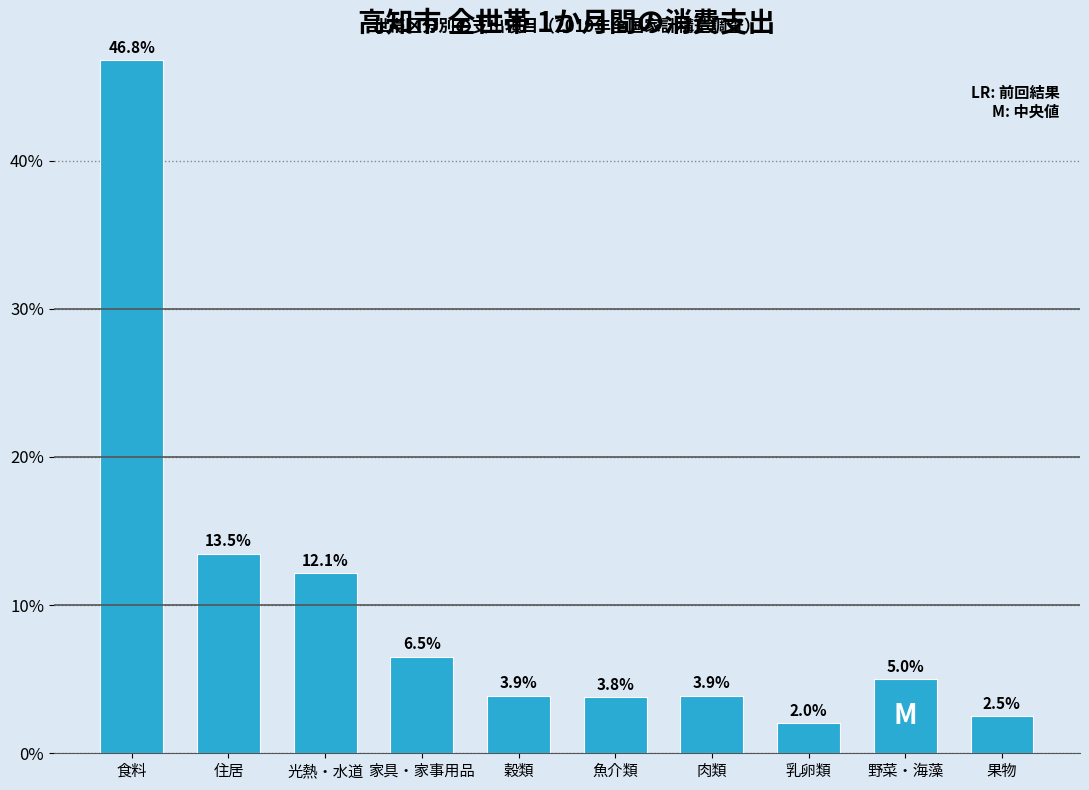

Reading left to right, what are all the values shown in this chart?

46.8	13.5	12.1	6.5	3.9	3.8	3.9	2.0	5.0	2.5